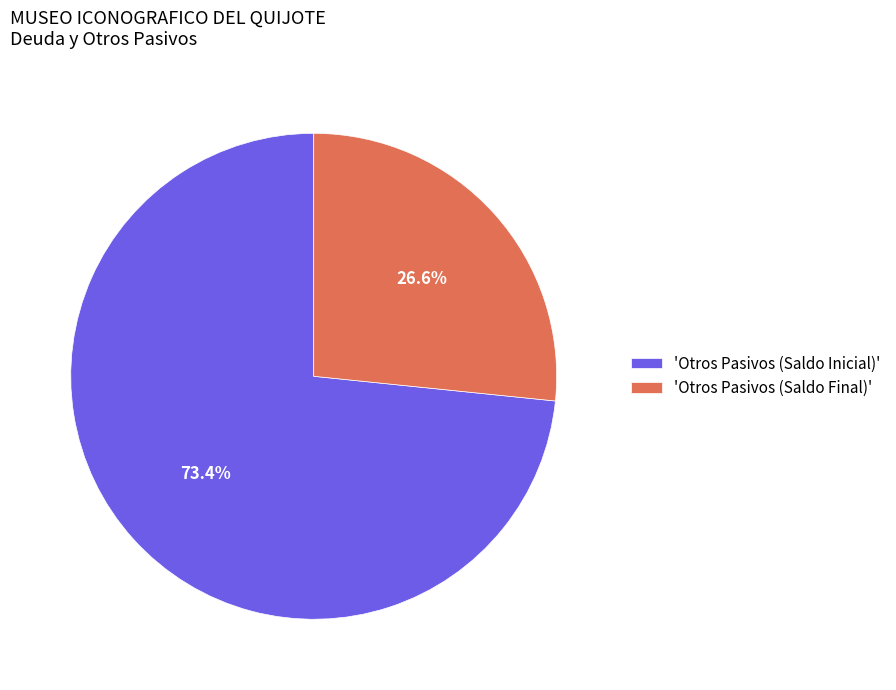

Which slice is the largest?

'Otros Pasivos (Saldo Inicial)'